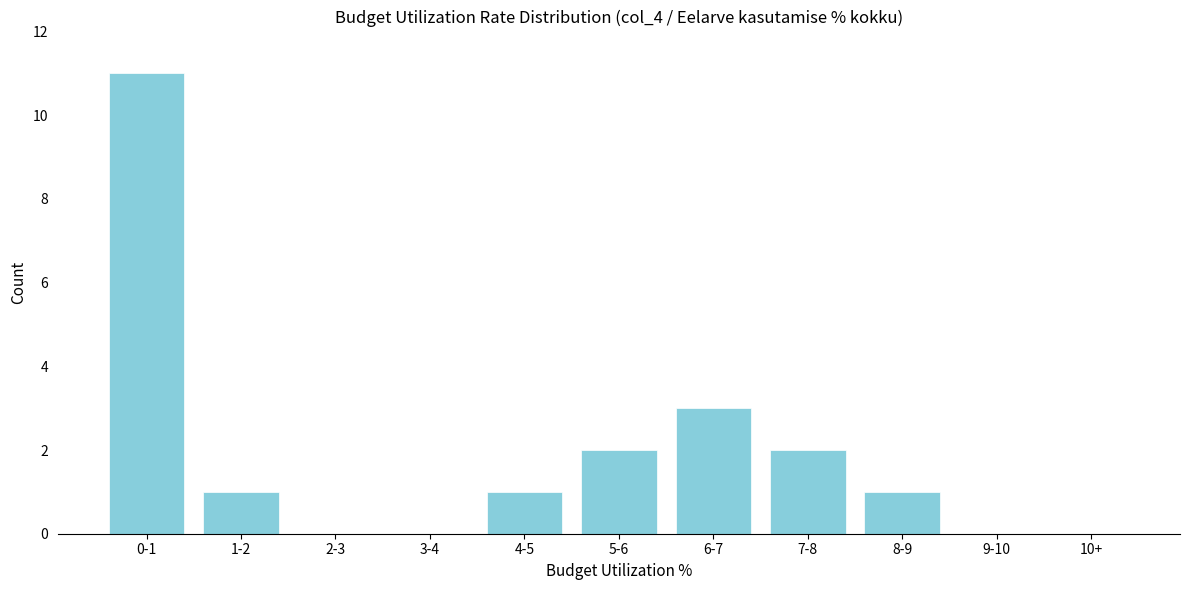

Reading left to right, transcribe all the data shown in this chart.

0-1=11	1-2=1	2-3=0	3-4=0	4-5=1	5-6=2	6-7=3	7-8=2	8-9=1	9-10=0	10+=0